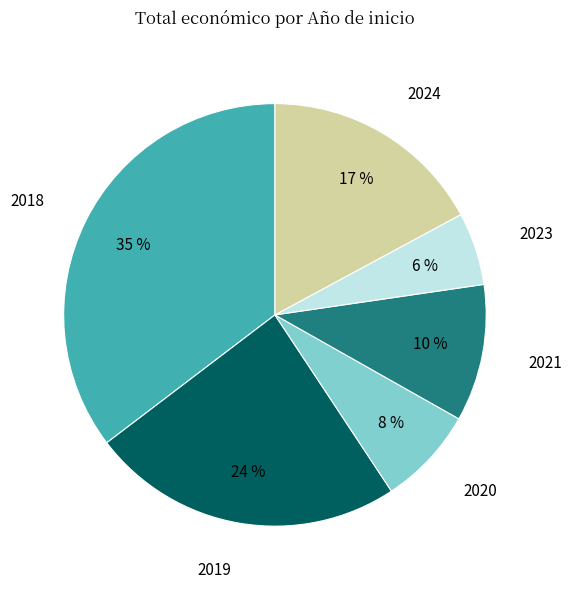

To the nearest percent, what is the average slice percentage?

17%